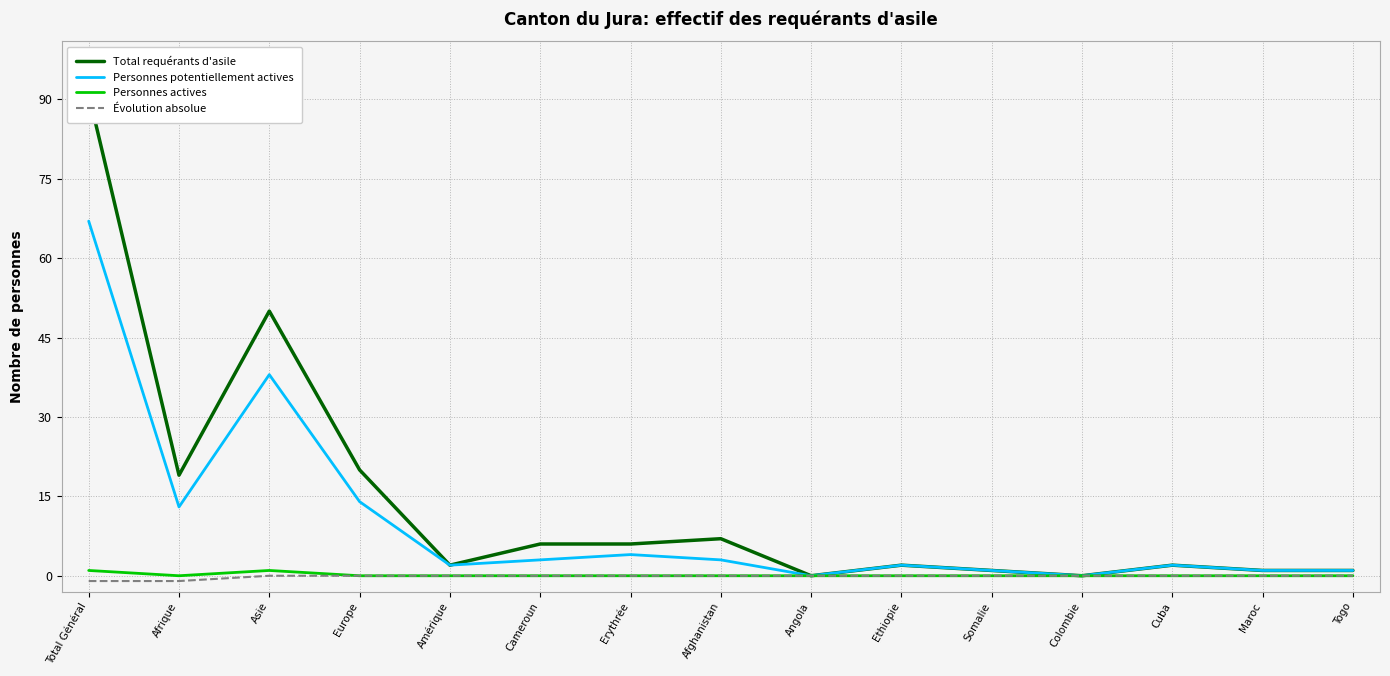

At Ethiopie, list the series in order from smallest to largest.

Personnes actives, Évolution absolue, Total requérants d'asile, Personnes potentiellement actives